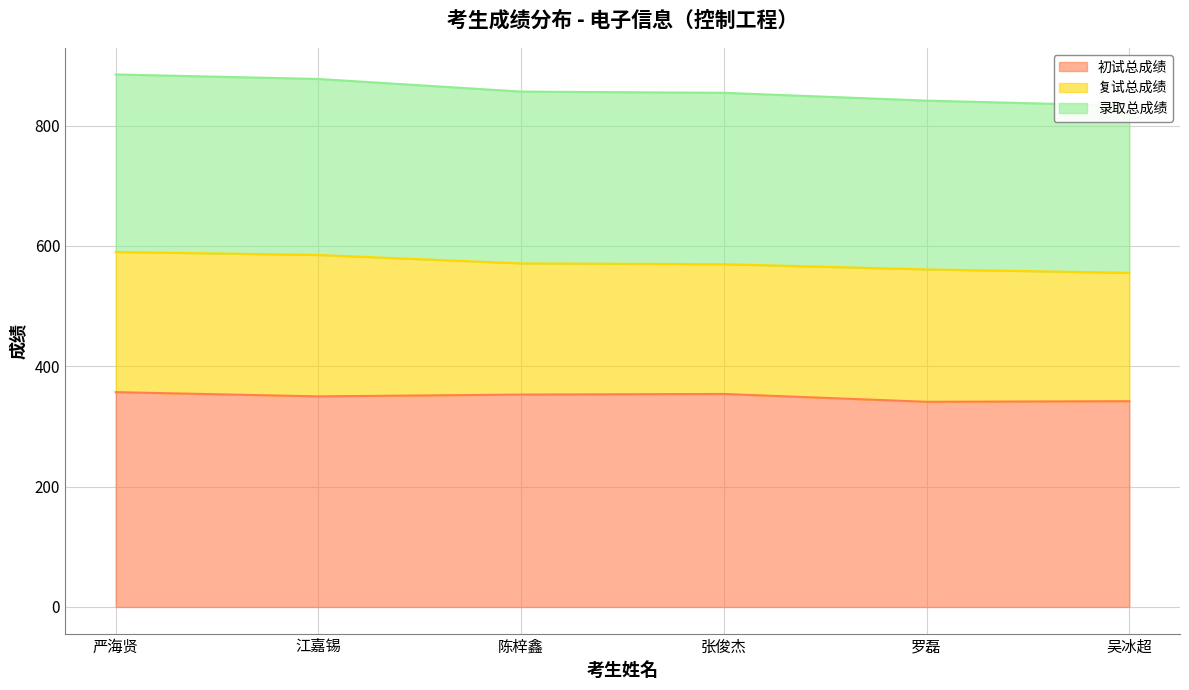

At which label does 初试总成绩 first exceed 353?

严海贤